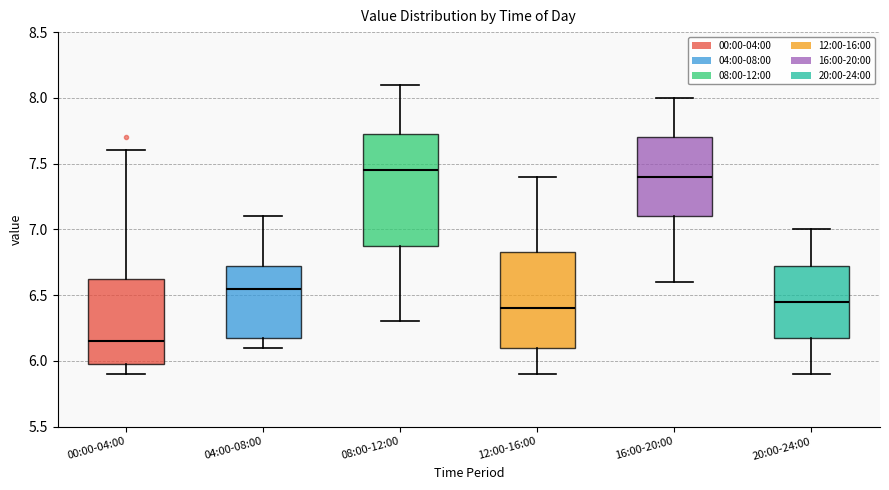

Where does the median line of the box for 20:00-24:00 sit on the y-axis? The values are not printed on the chart, so give them approximately, as read against the axis.

6.45